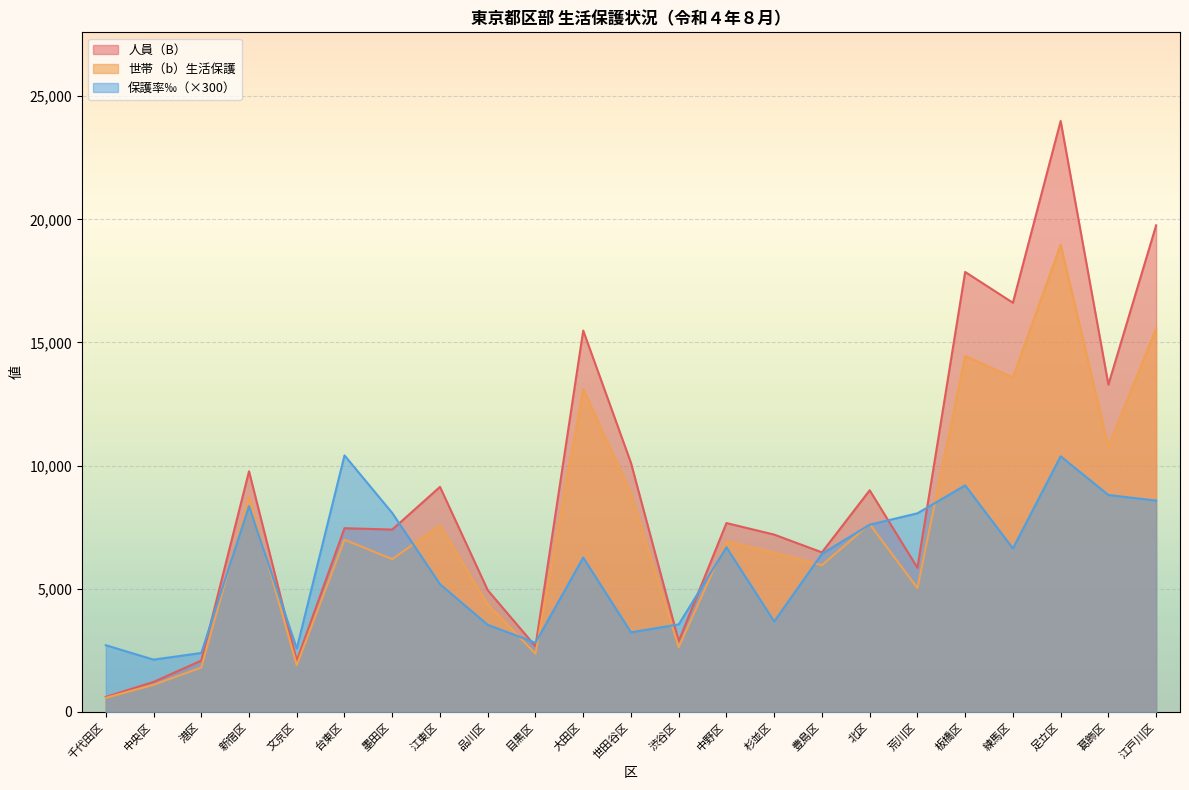

What is the minimum value shown in the chart?

571.0